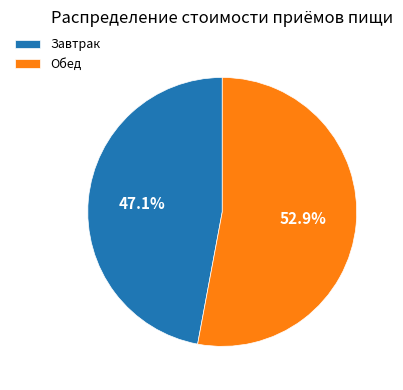

Do Обед and Завтрак together represent more than half of the pie?

Yes